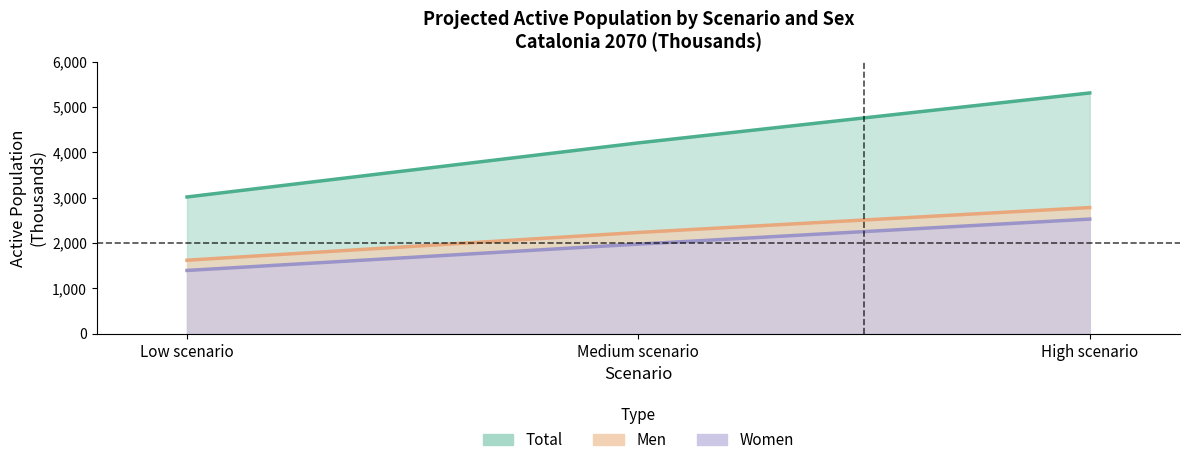

The value of Women at Medium scenario is 1976.3. True or false?

True